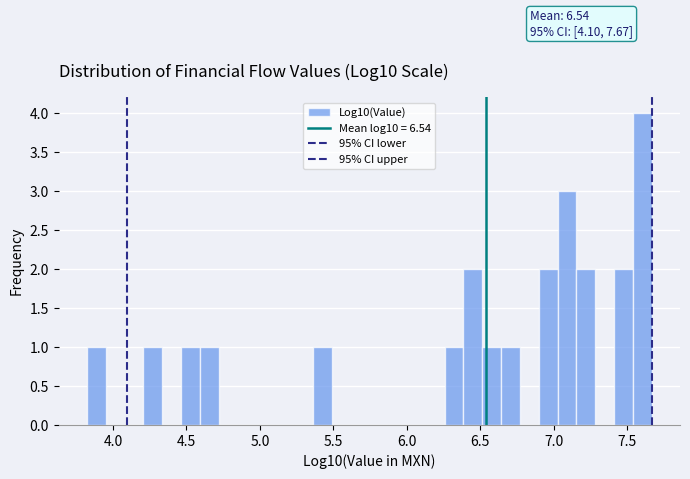

Read against the x-axis, roughly where is the centre of the tallest bar?

7.60